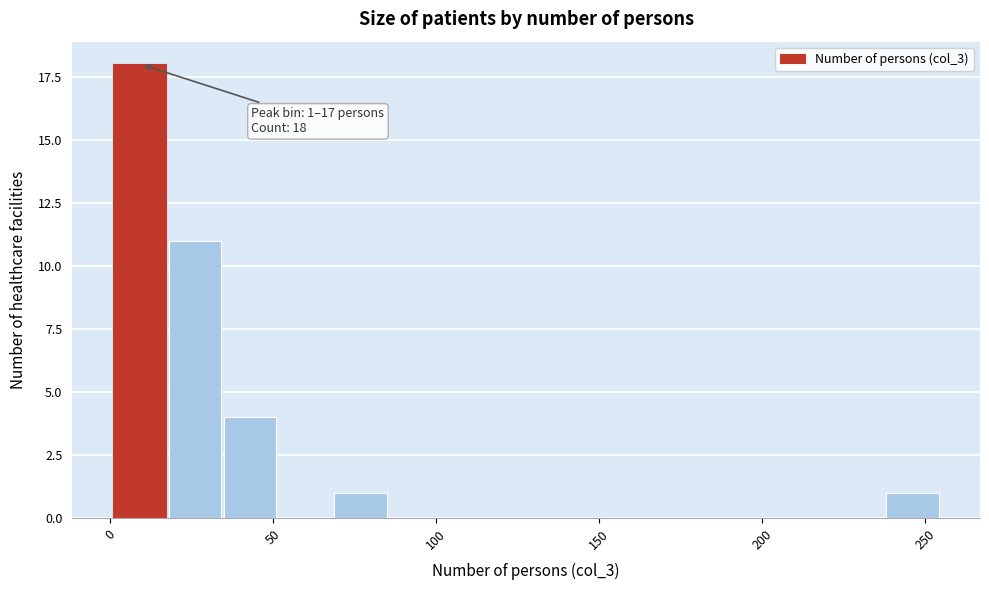

Read against the x-axis, roughly where is the centre of the tallest bar?

10